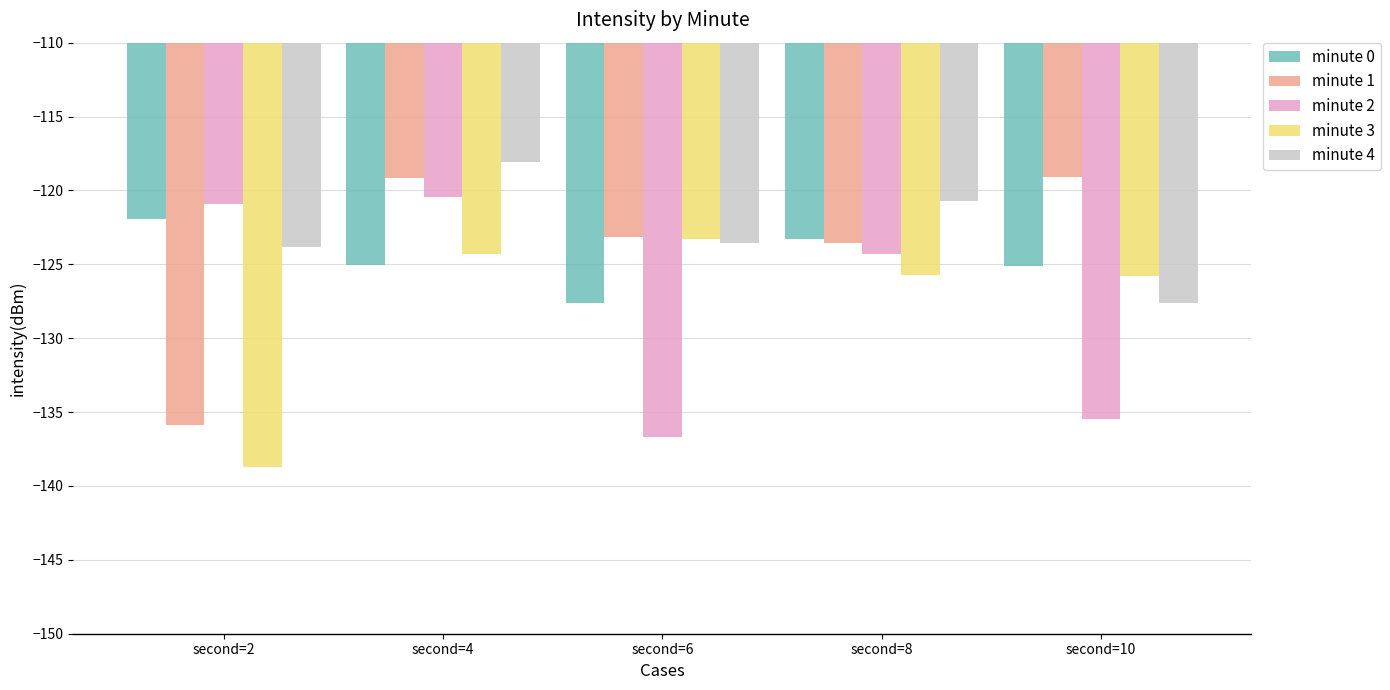

What is the highest value of the minute 2 series?

-120.5